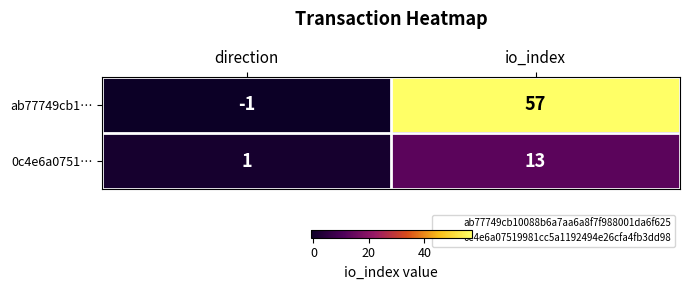

Which series has the widest spread of values?

ab77749cb1…